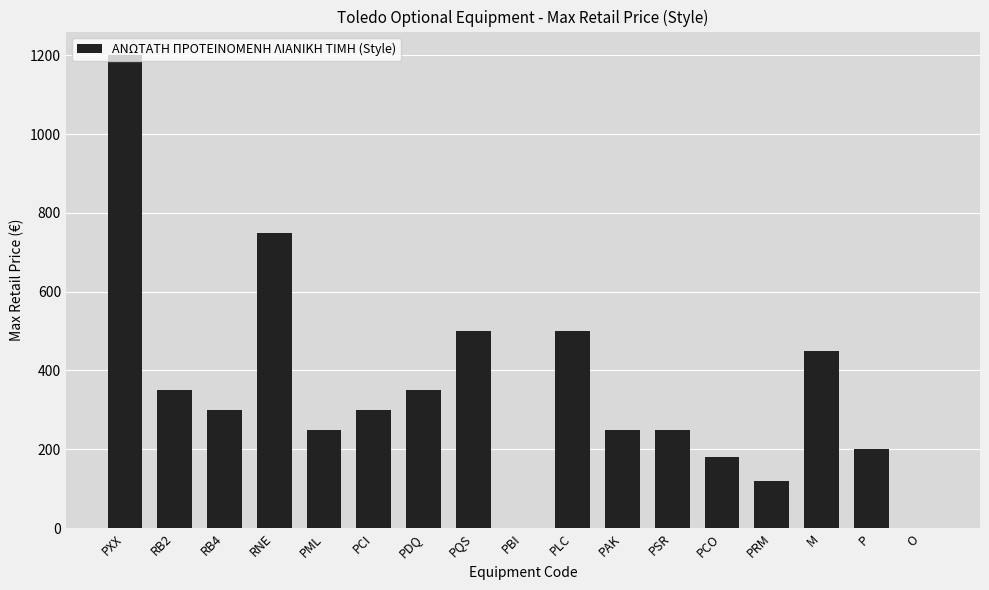

The chart shows a value of 300 at RB4. True or false?

True